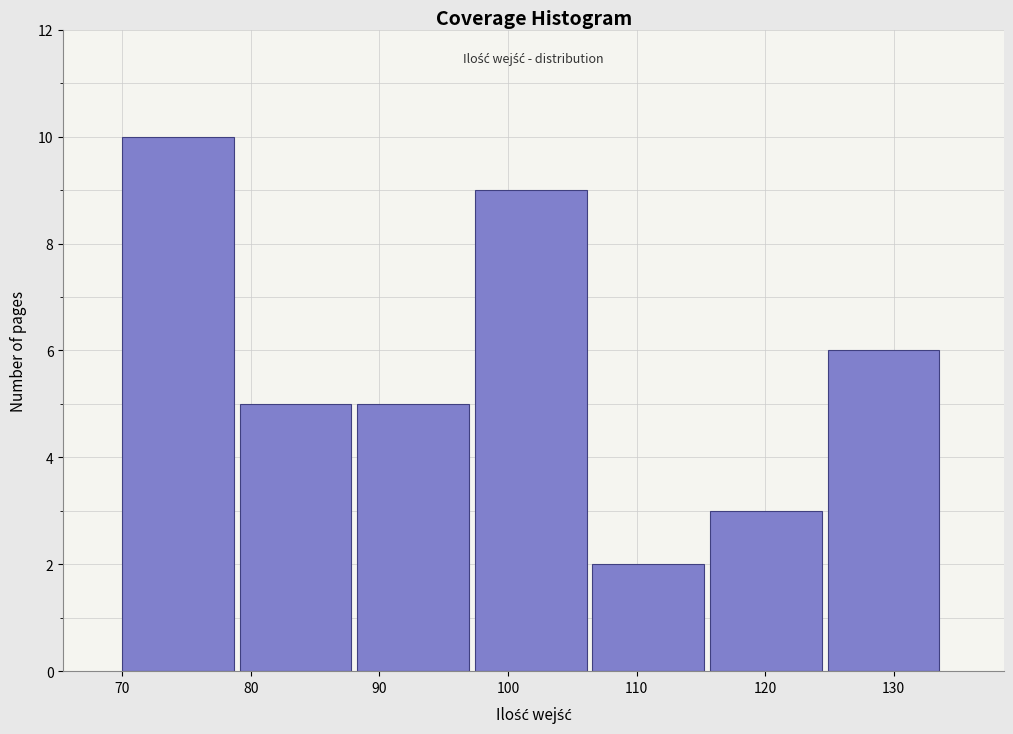

Reading left to right, transcribe this chart: for each bar, give the range it covers on the x-axis and its height. Neither the bar edges nor the heights are printed on the chart, so give them approximately, as read against the axes.

70 to 79: 10
79 to 88: 5
88 to 97: 5
97 to 107: 9
107 to 116: 2
116 to 125: 3
125 to 134: 6